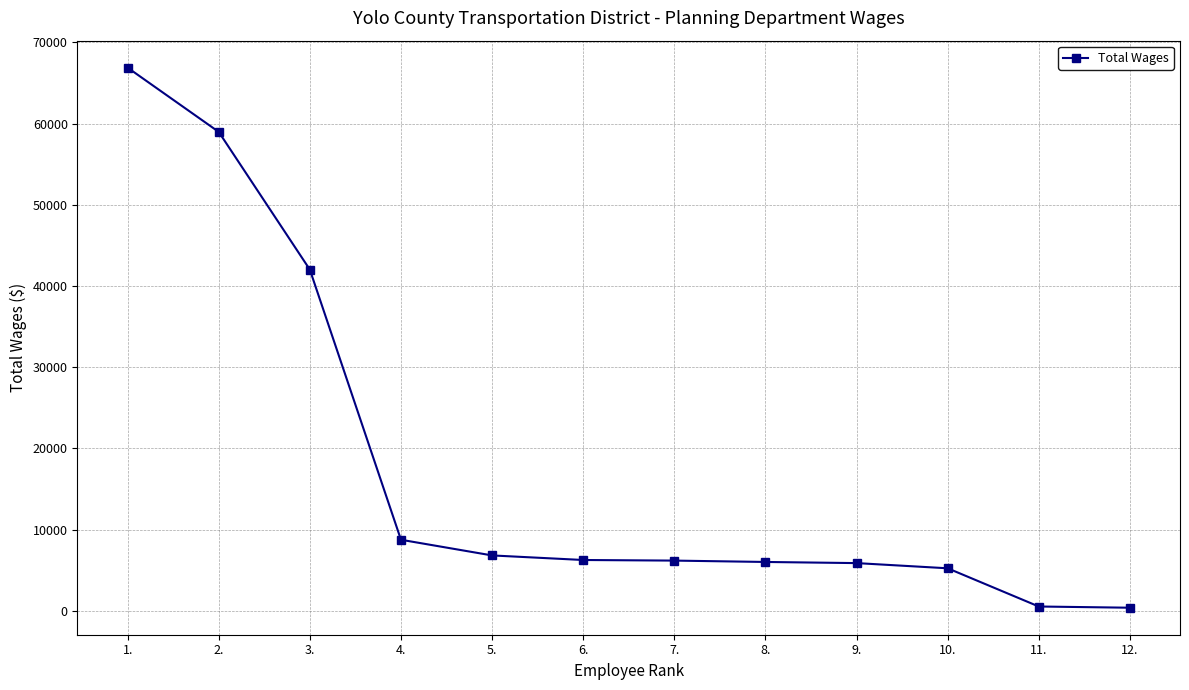

Is this an area chart (filled region under the line)?

No